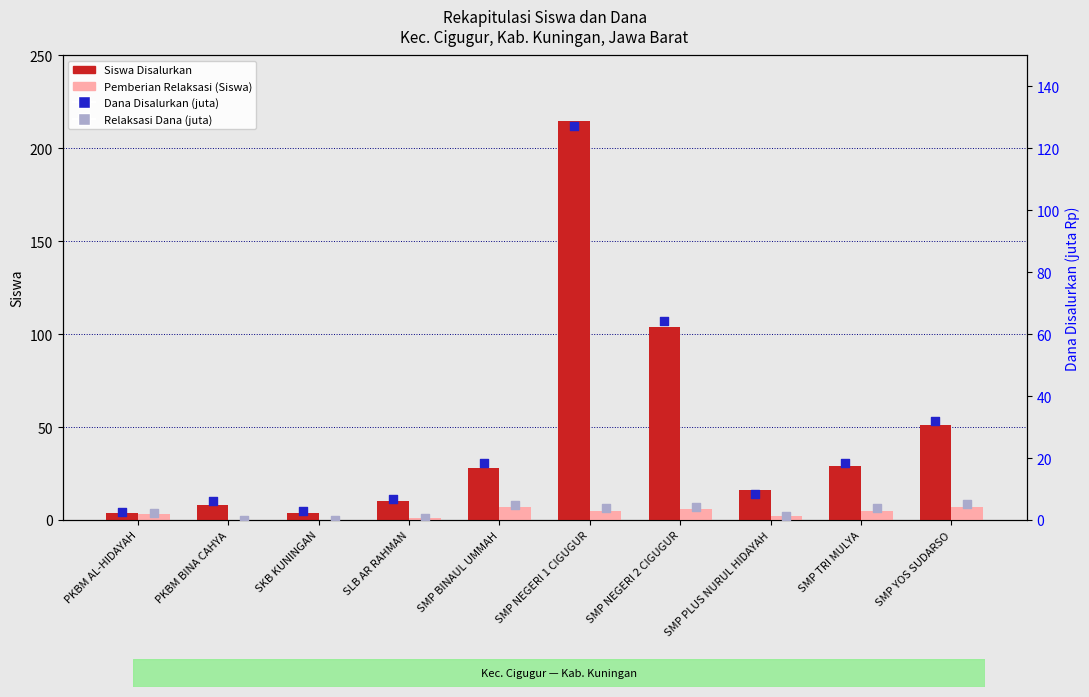

At which category is the sum across all series the highest?

SMP NEGERI 1 CIGUGUR